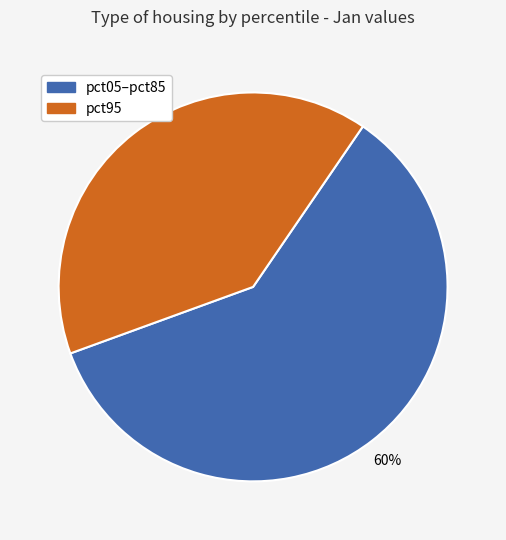

The pct95 slice represents 28% of the pie. True or false?

False